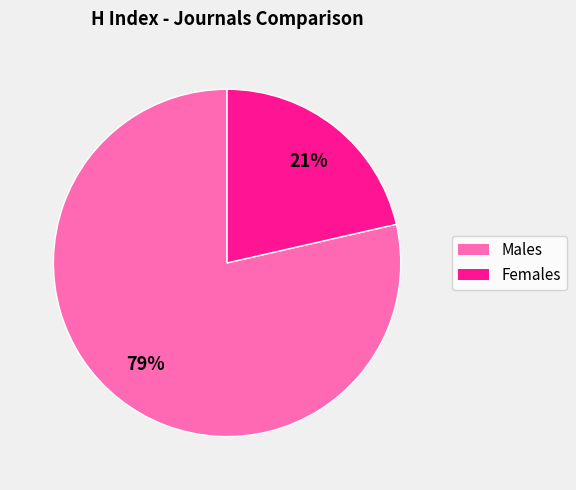

Does any single category account for the majority?

Yes